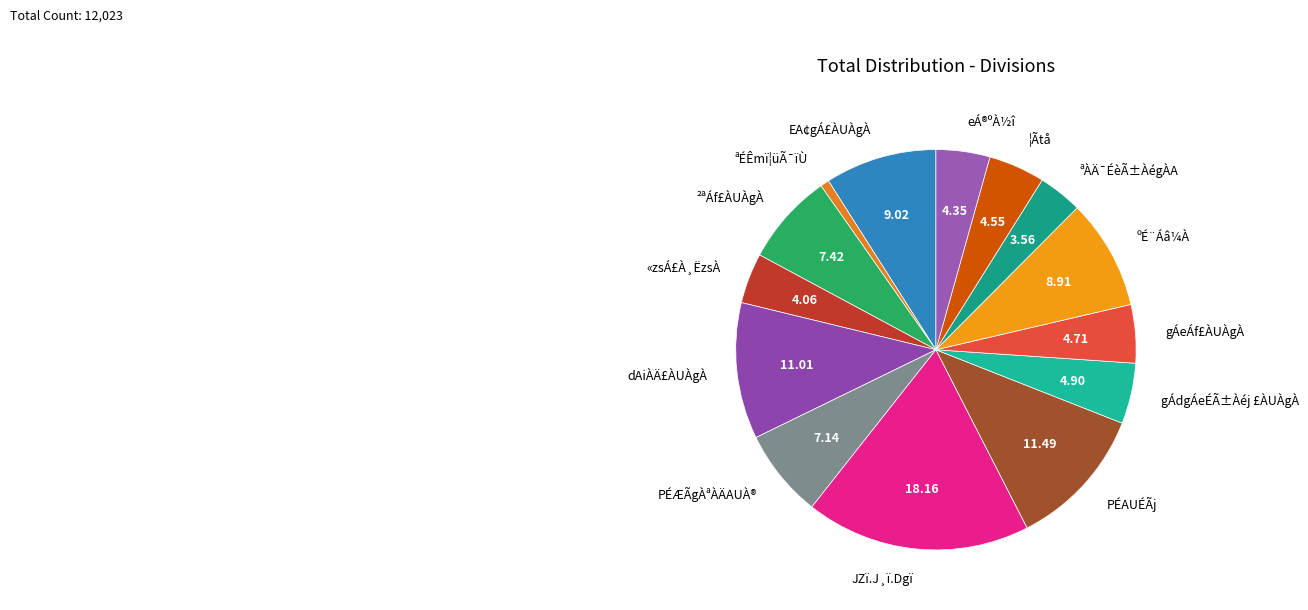

Which category has the smallest portion of the pie?

ªÉÊmï¦üÃ¯ïÙ